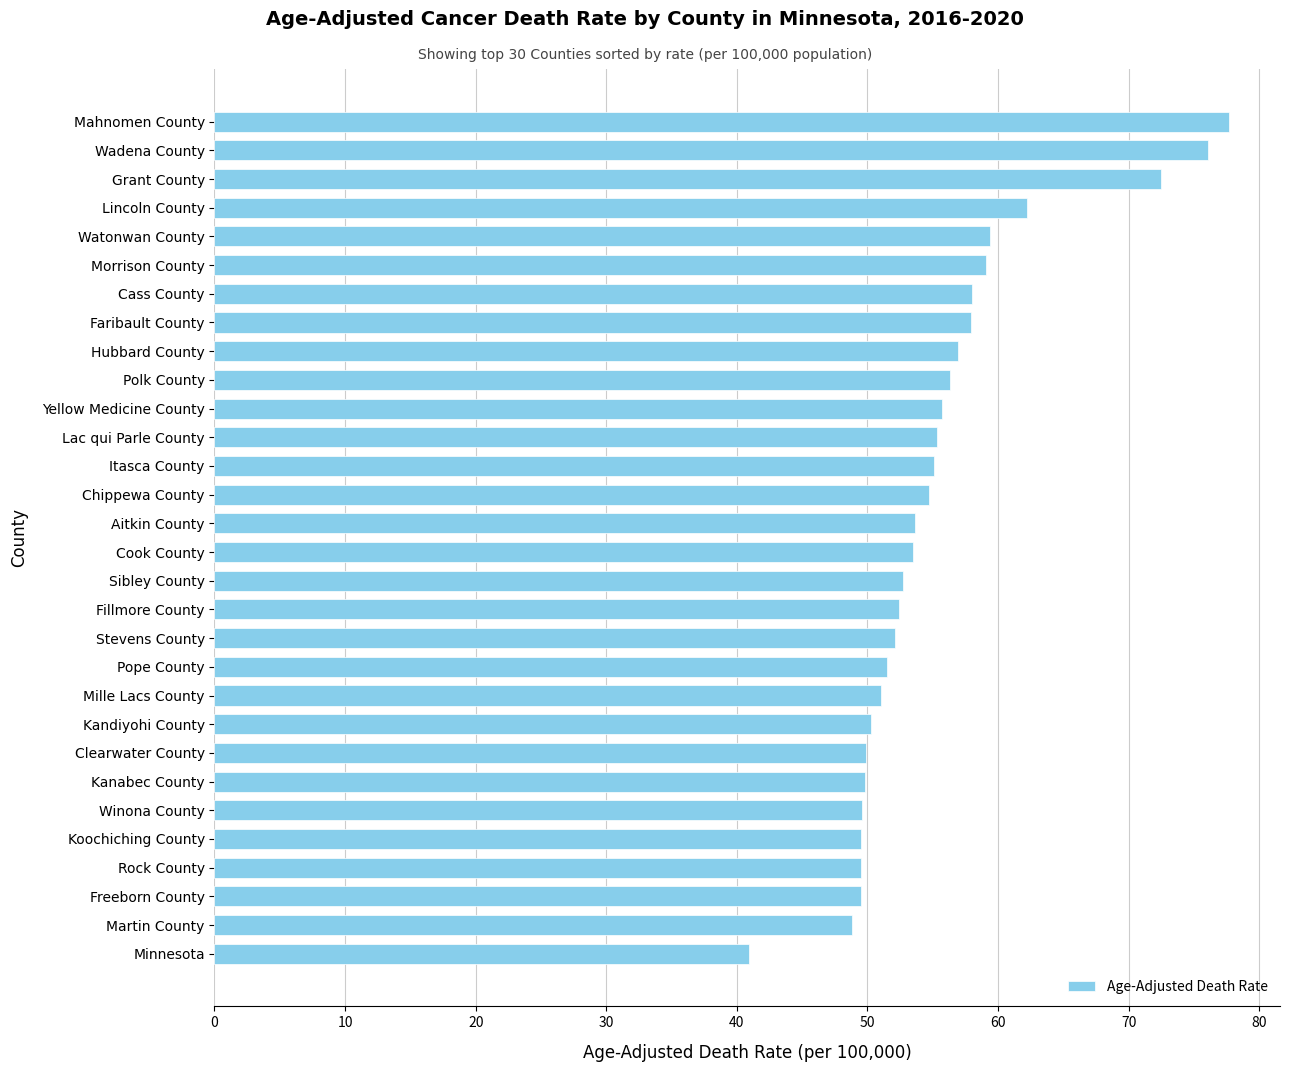

Which has a higher value, Watonwan County or Freeborn County?

Watonwan County